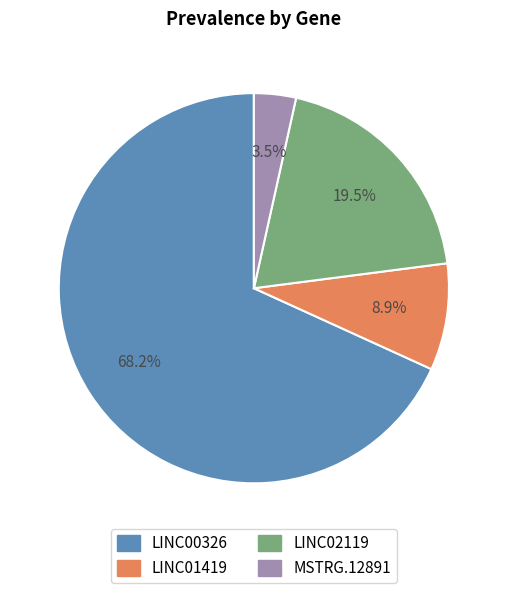

Which has a higher value, LINC02119 or LINC01419?

LINC02119